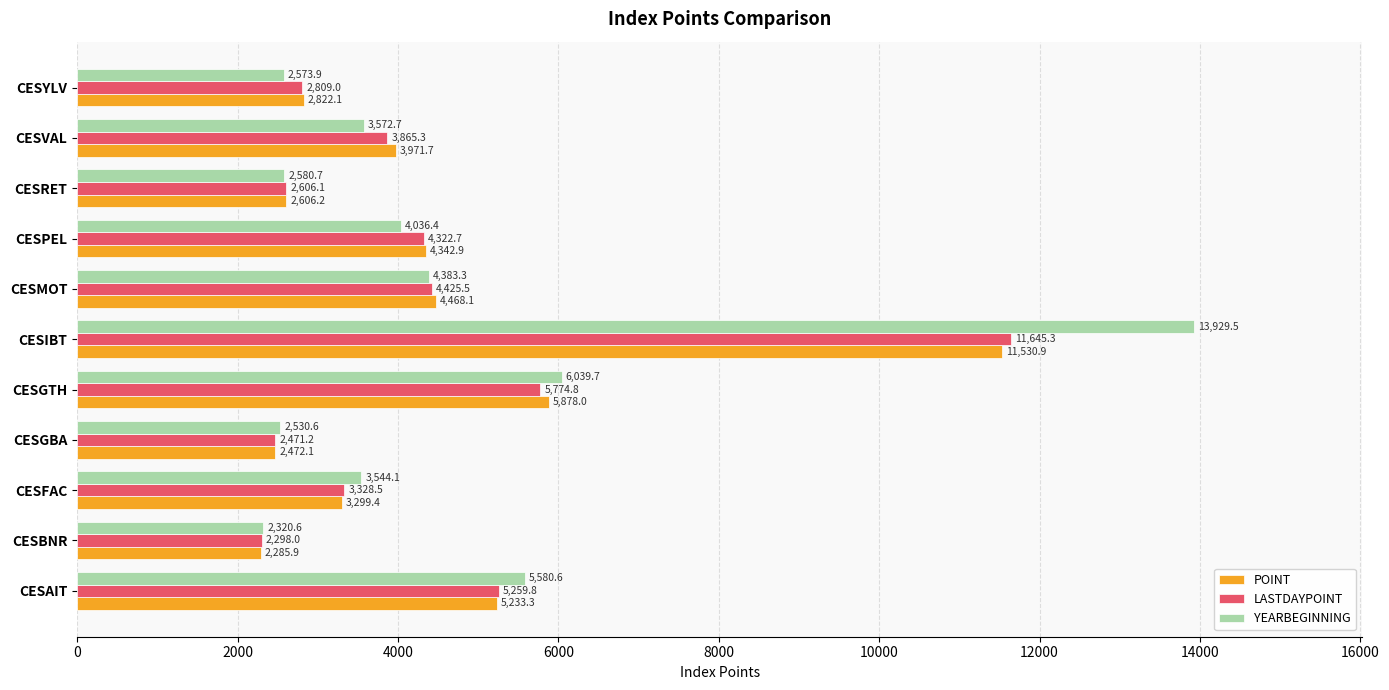

Which label corresponds to the largest value in the chart?

CESIBT